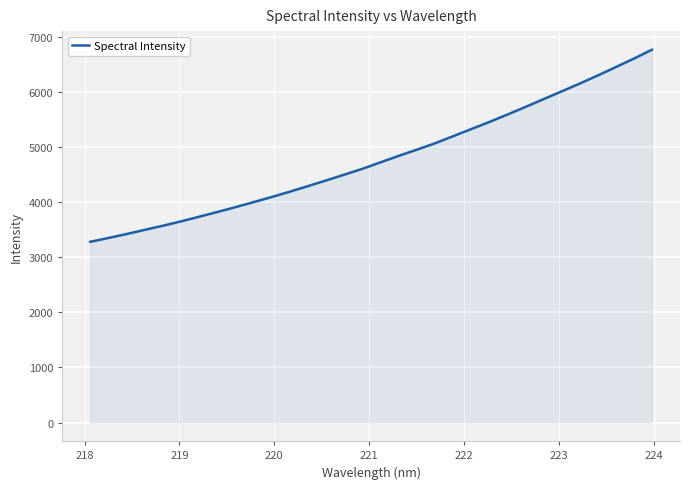

What is the difference between the maximum and minimum values?

3483.6